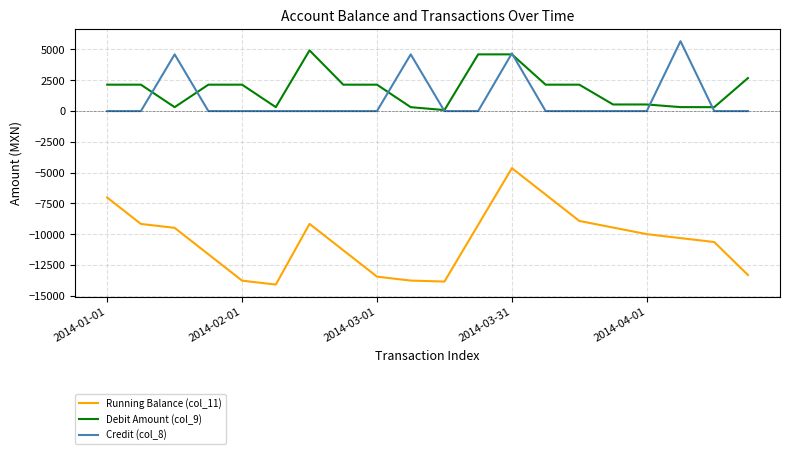

True or false: Running Balance (col_11) and Debit Amount (col_9) cross at least once.

False